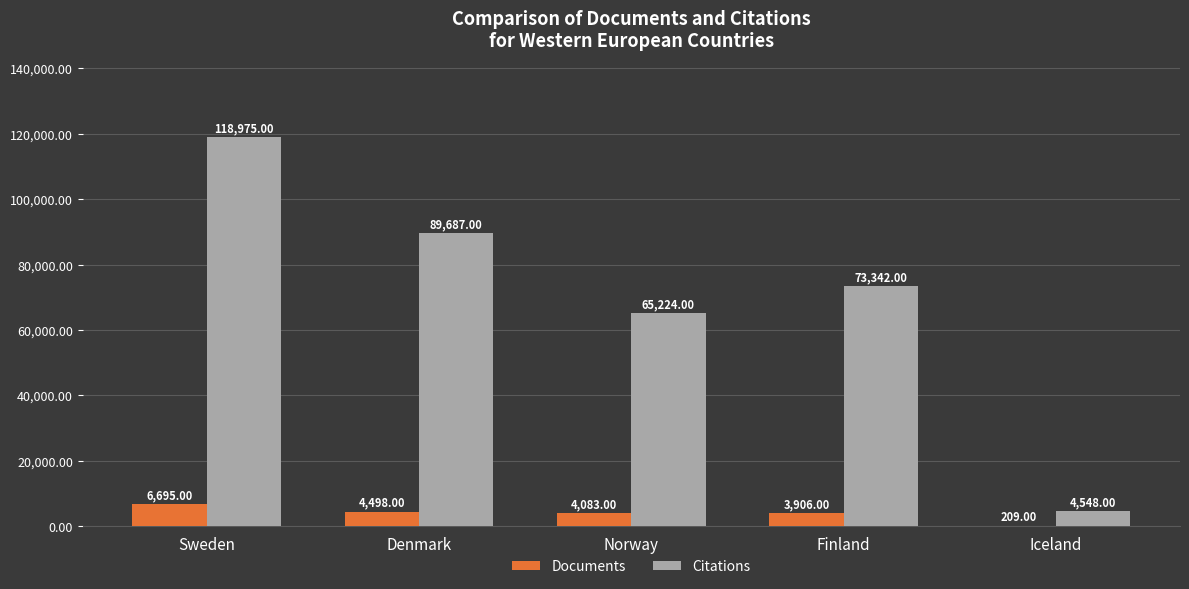

At which category is the sum across all series the highest?

Sweden